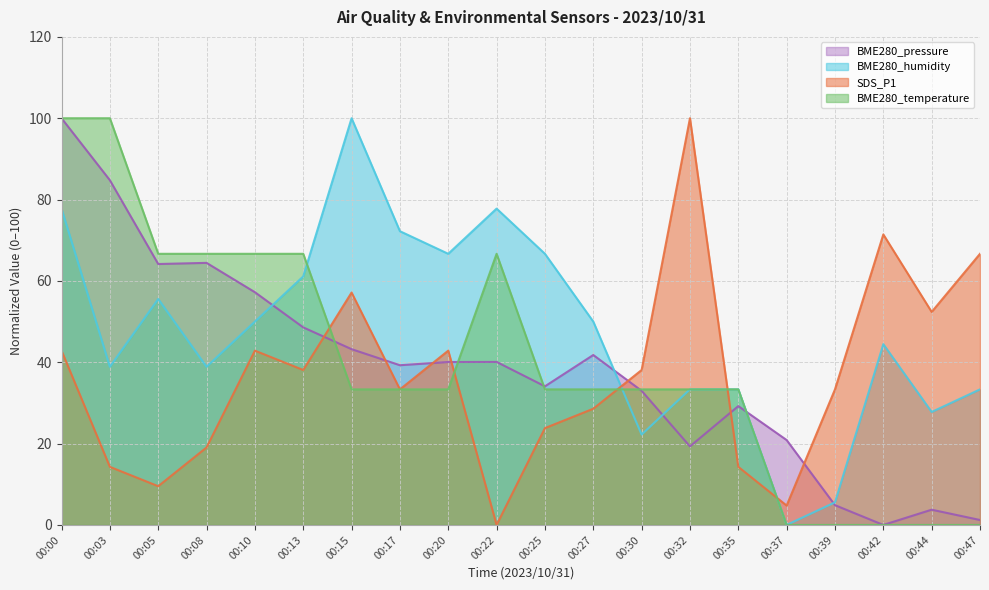

Is it true that BME280_humidity equals 7.3 at 00:30?

False